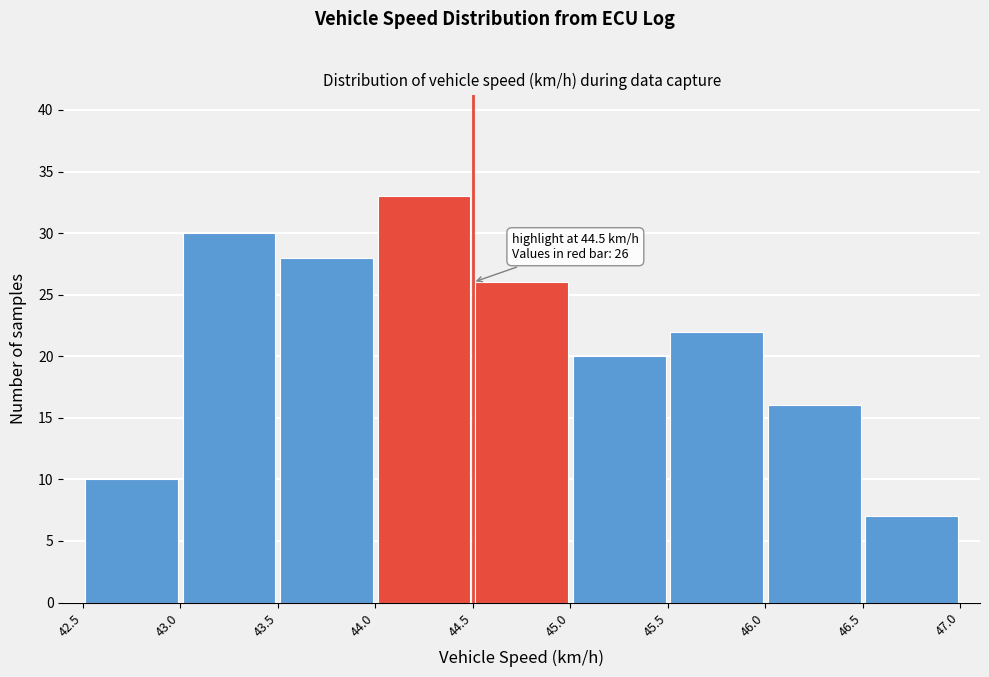

Which range on the x-axis has the tallest bar?

44.0 to 44.5